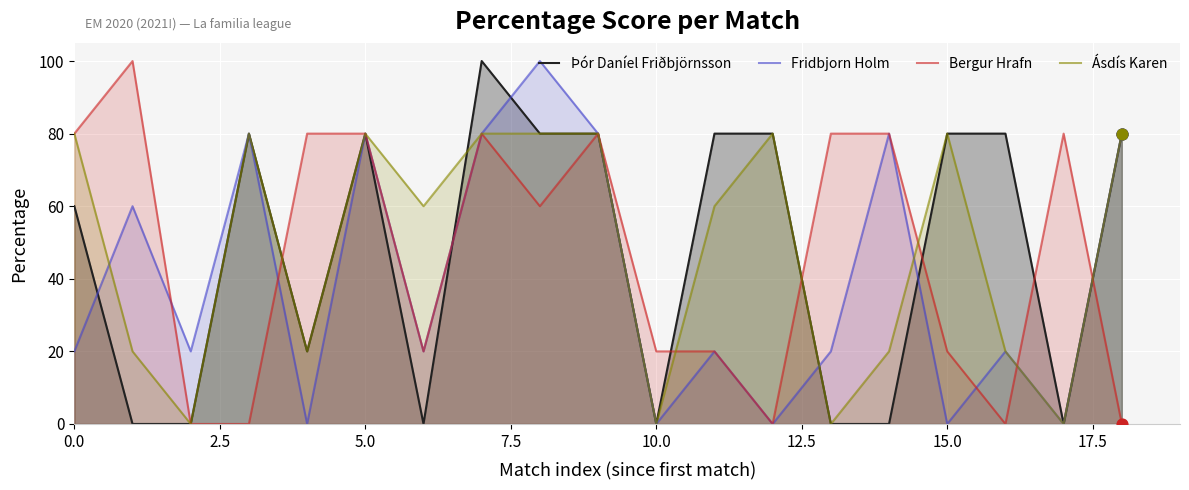

What is the total value across all series at 18?

240